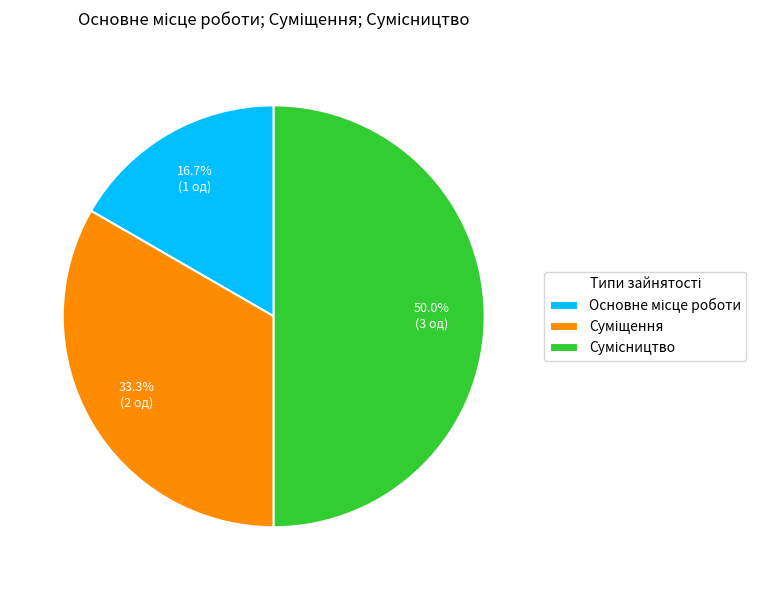

To the nearest percent, what is the difference between the Основне місце роботи and Сумісництво slice percentages?

33%